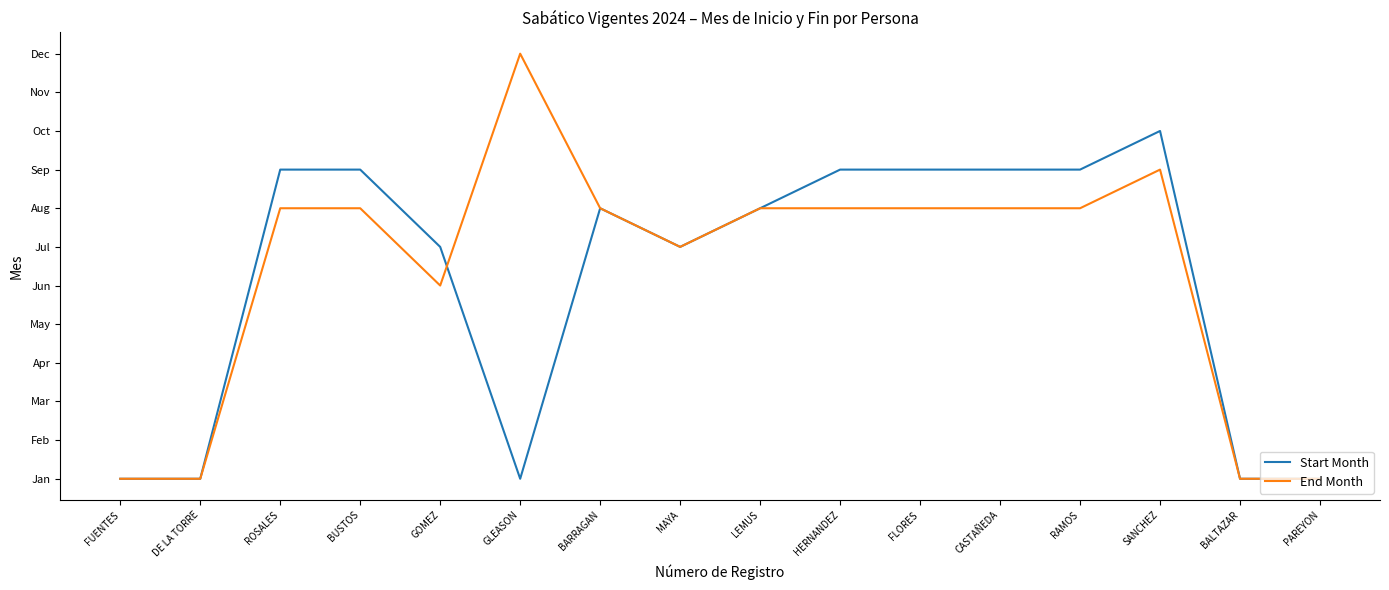

Between FUENTES and GLEASON, which series saw the biggest shift?

End Month